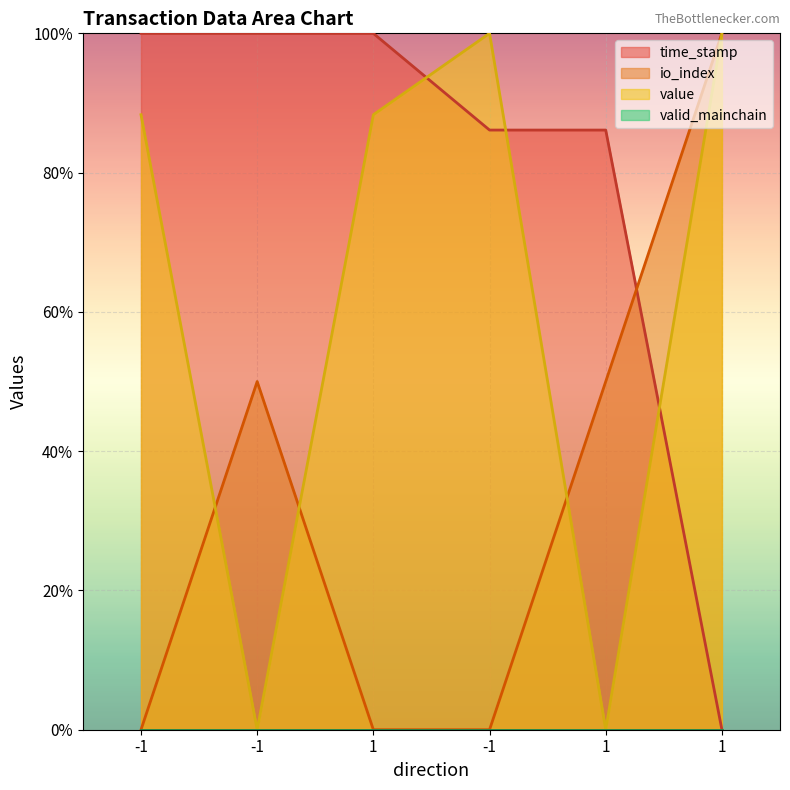

List the series in order of their peak value, lowest first.

time_stamp, io_index, value